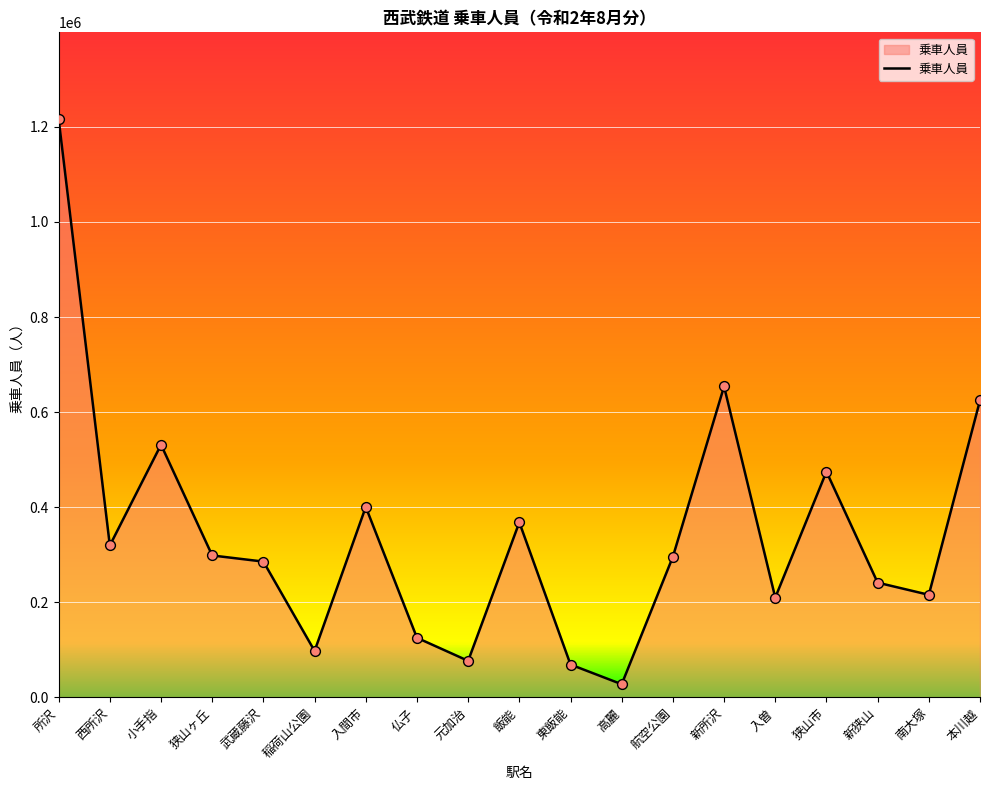

Approximately how many times larger is the value at 南大塚 compared to 入間市?

0.5